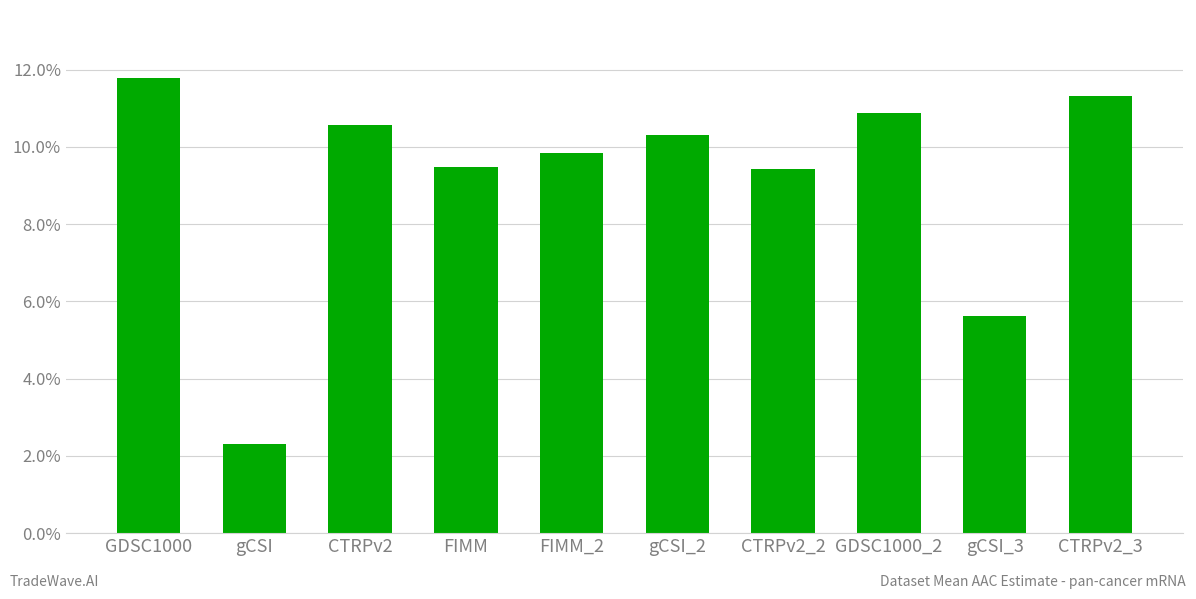

List the labels in order of value, largest first.

GDSC1000, CTRPv2_3, GDSC1000_2, CTRPv2, gCSI_2, FIMM_2, FIMM, CTRPv2_2, gCSI_3, gCSI